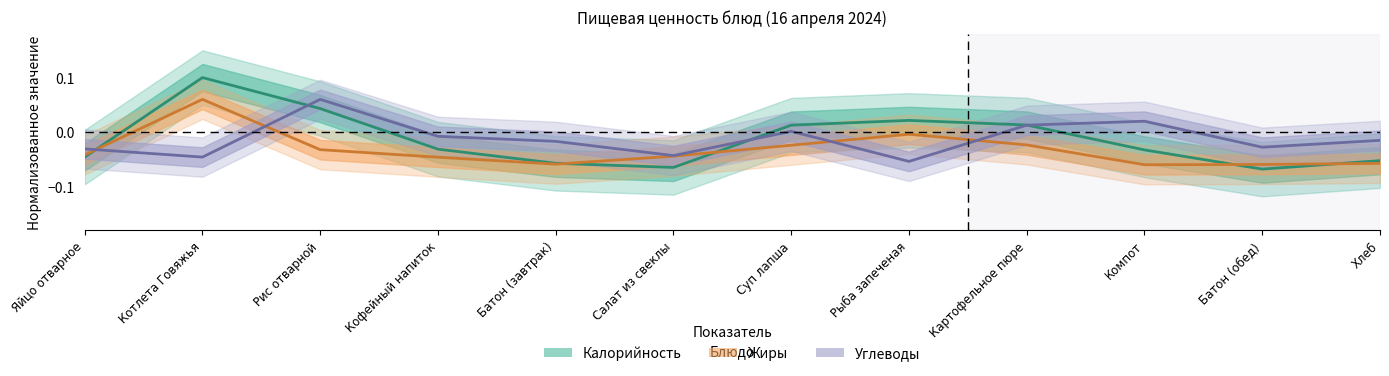

At how many categories does at least one series exceed 0?

6